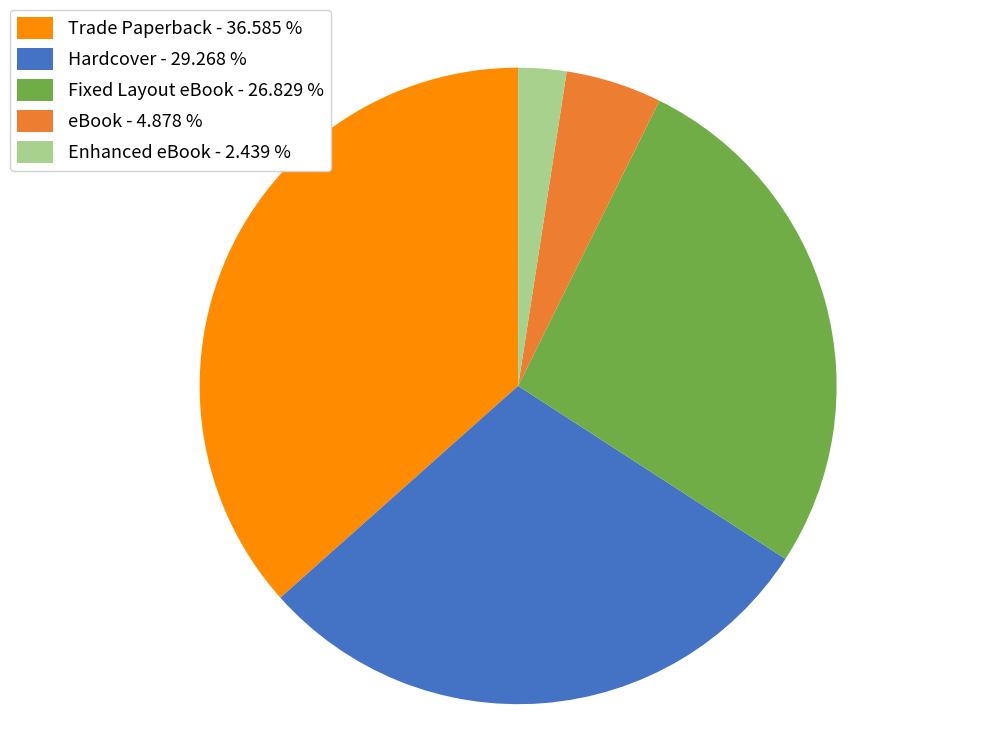

How many slices are in this pie chart?

5